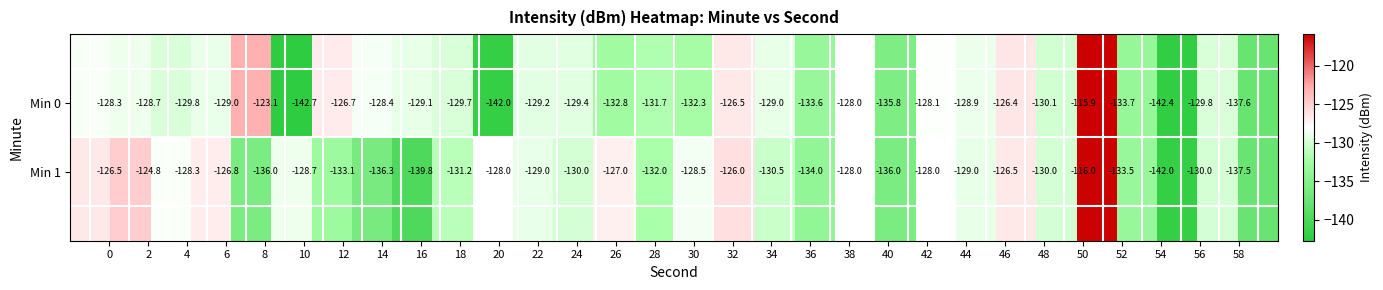

What is the smallest value displayed?

-142.7